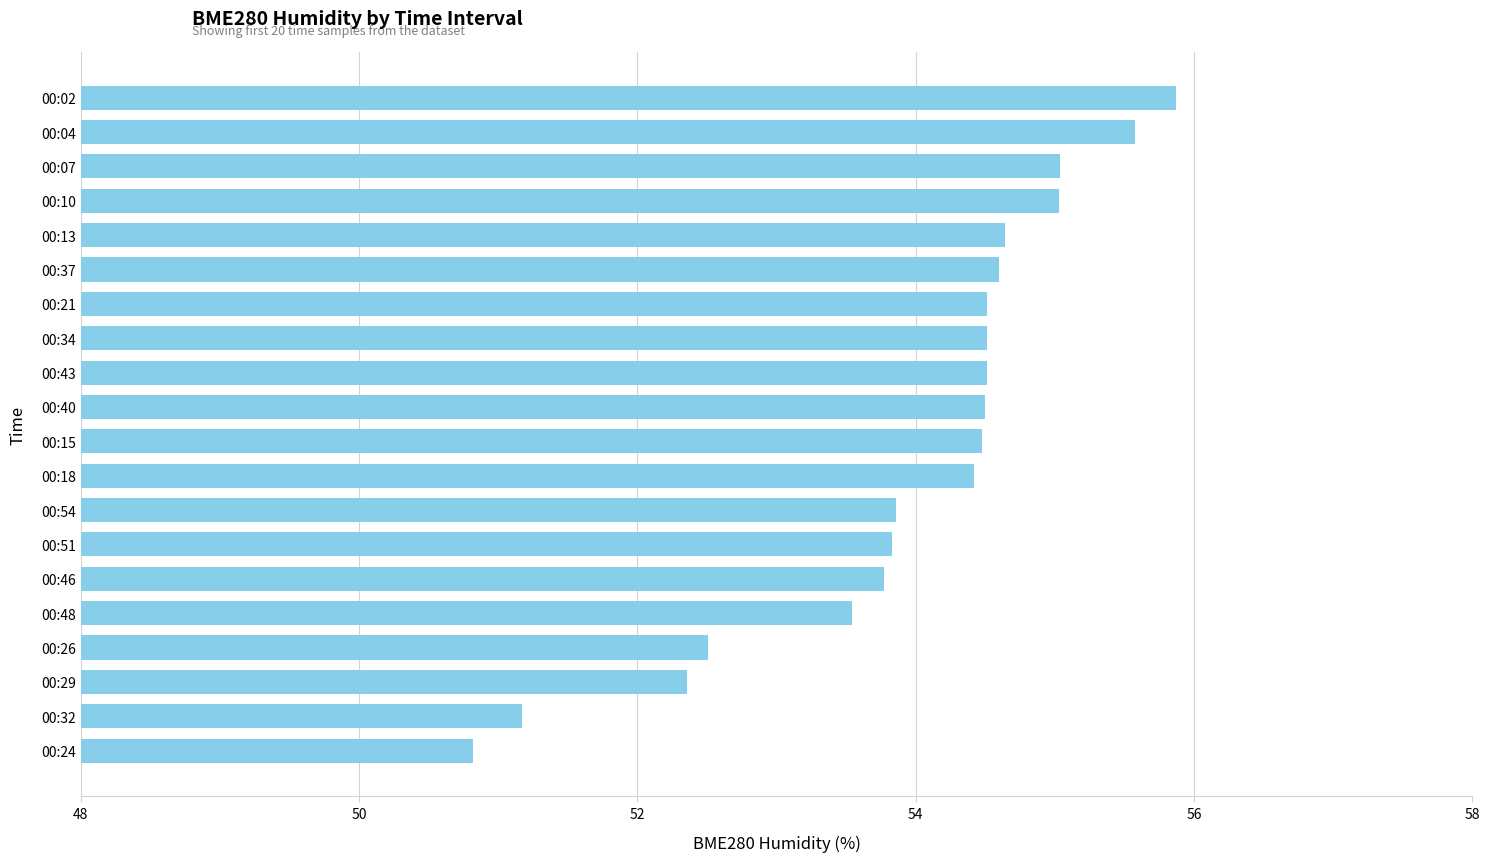

True or false: the data shows 54.6 at 00:13.

True